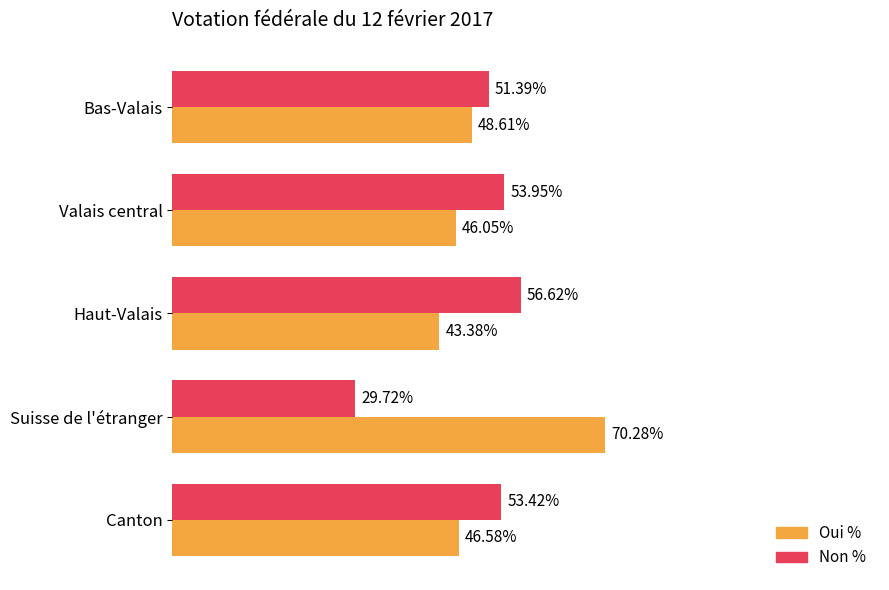

At which label is Non % closest to 43?

Bas-Valais